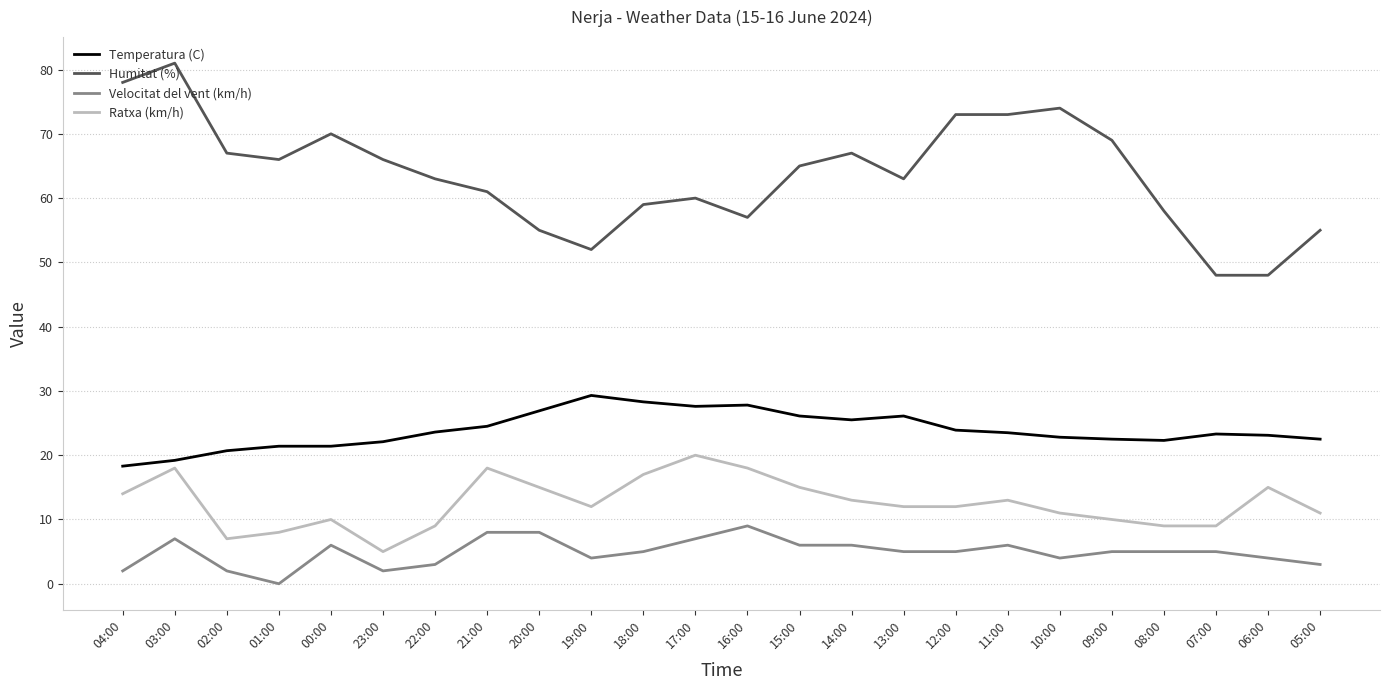

What is the spread (max minus min) of values at 00:00?

64.0